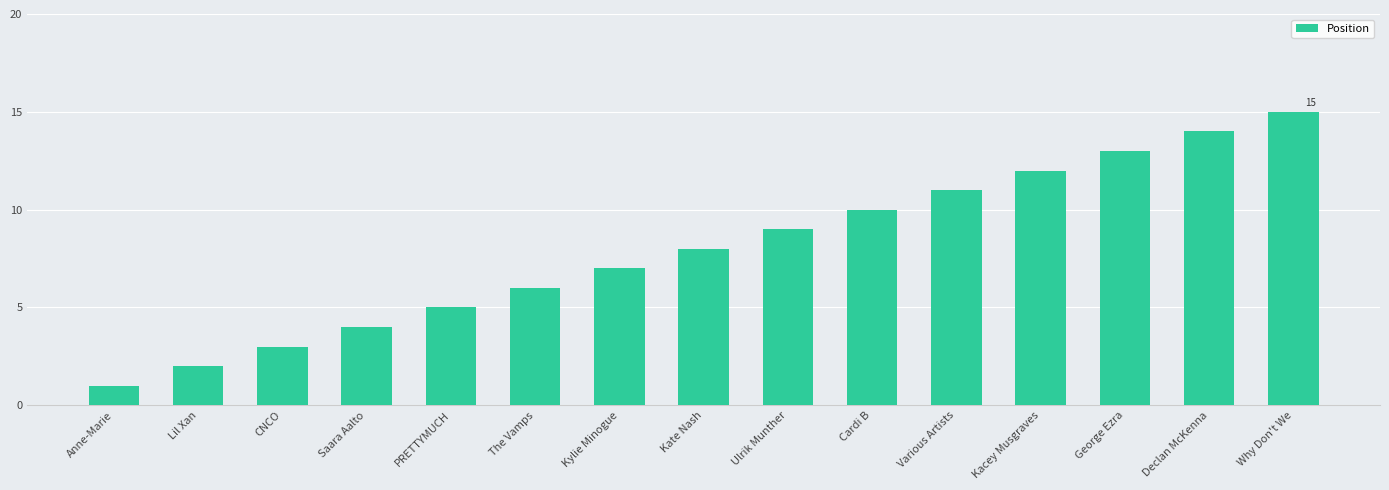

How many bars are there in total?

15